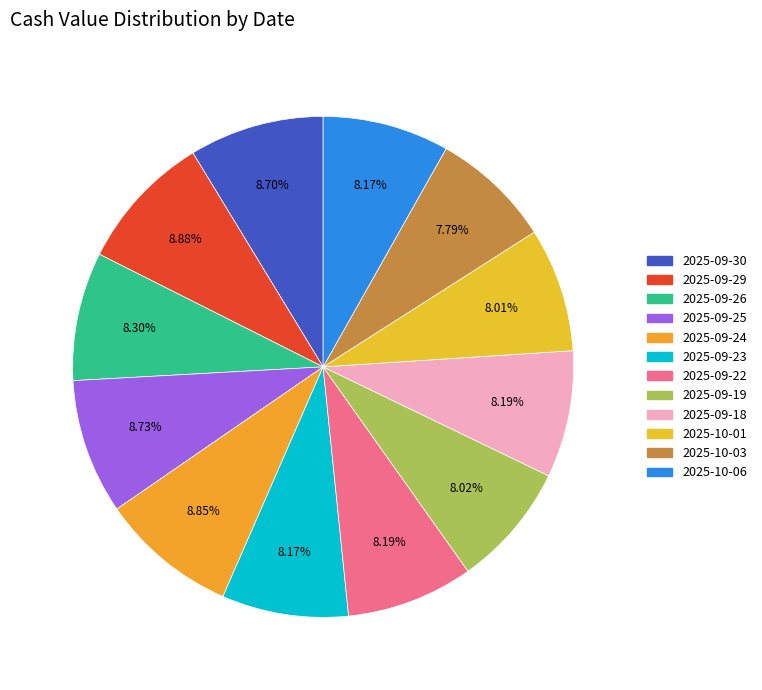

What percentage do 2025-10-01 and 2025-09-19 together represent?

16.0%